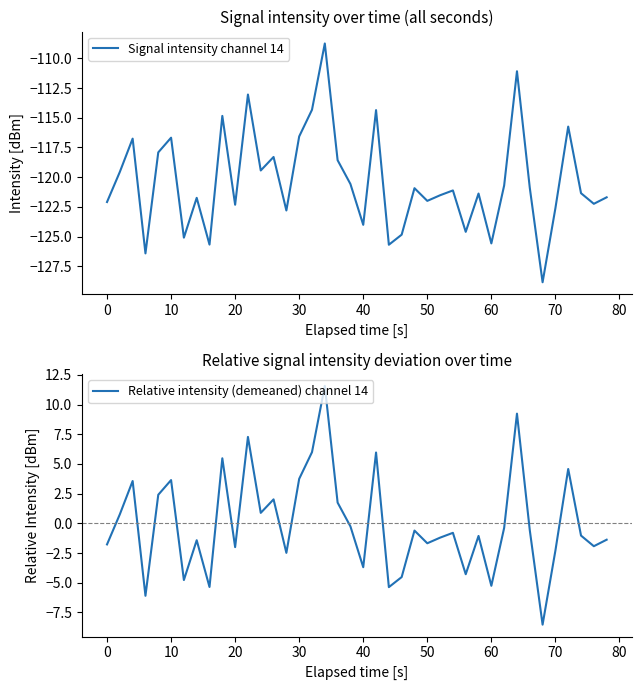

What are all the series names shown in the legend?

Signal intensity channel 14, Relative intensity (demeaned) channel 14